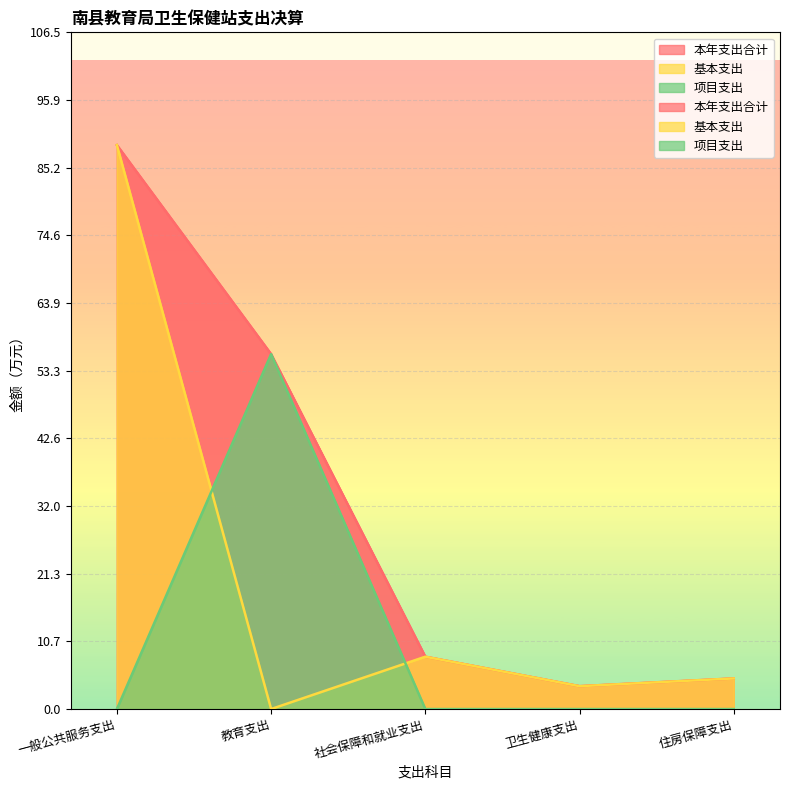

How many data points in 基本支出 are less than 4?

2